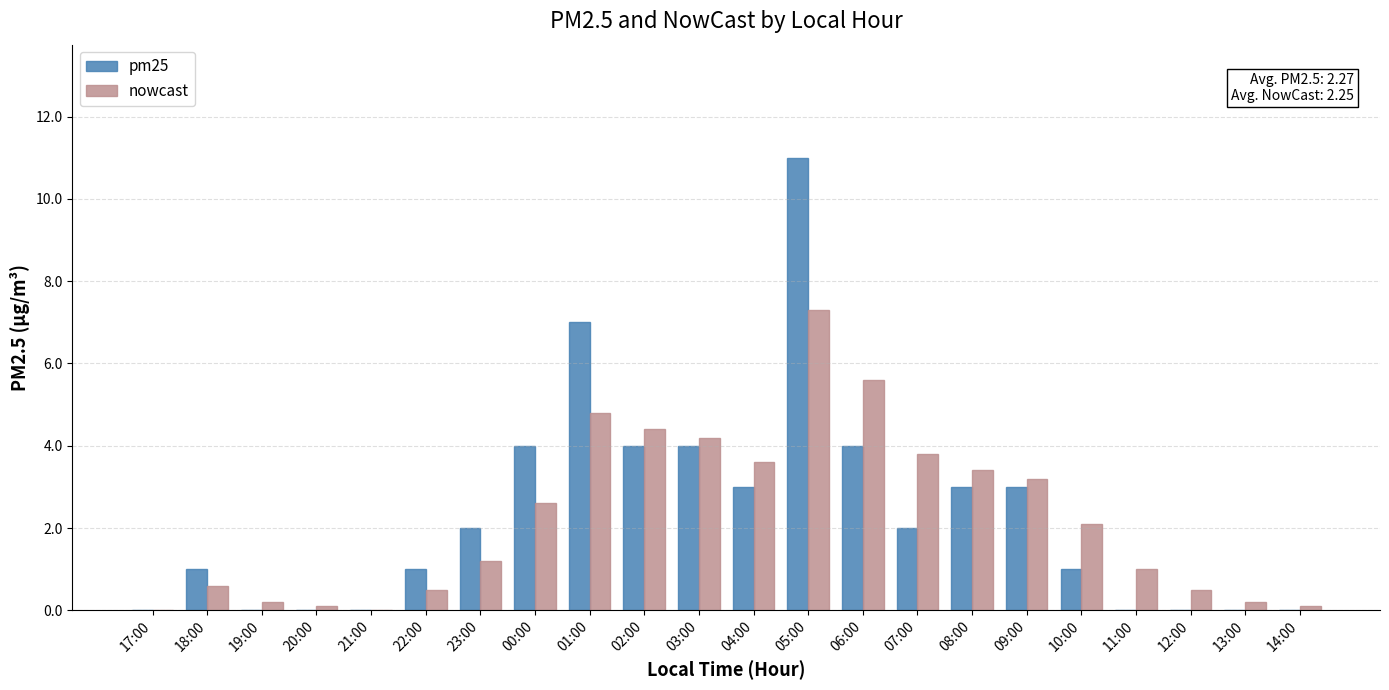

What is the total value across all series at 23:00?

3.2